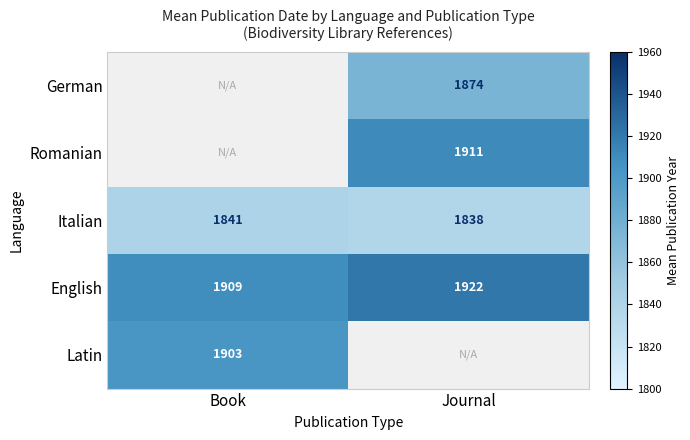

What is the greatest value displayed?

1921.6